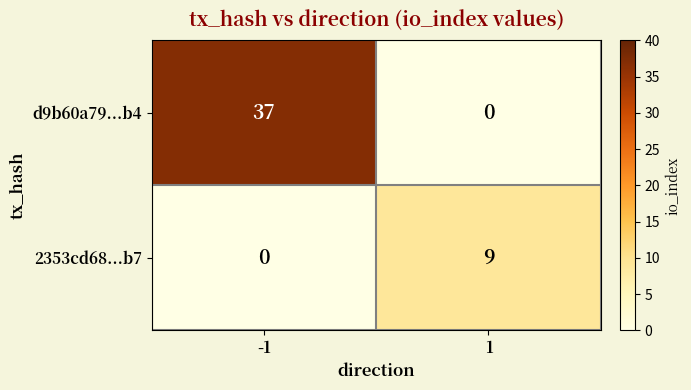

Reading left to right, transcribe all the data shown in this chart.

d9b60a79...b4: 37	0
2353cd68...b7: 0	9